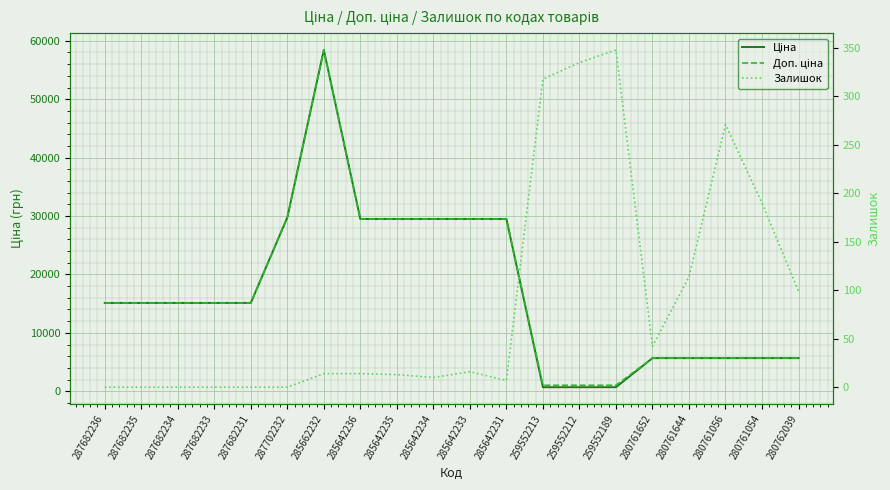

The Доп. ціна series shows 5673.8 at 280761054. True or false?

True